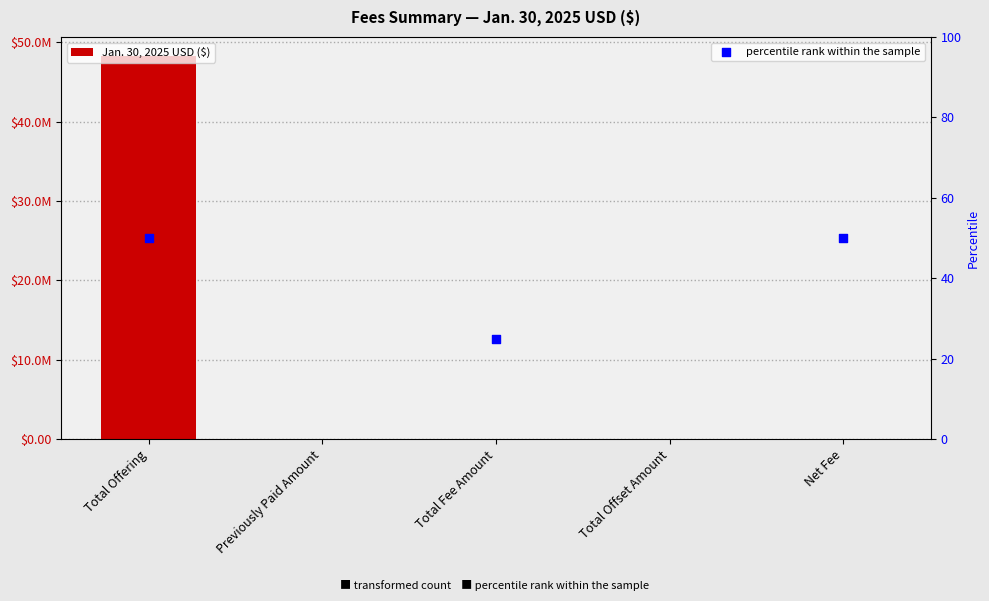

Between Previously Paid Amount and Total Fee Amount, which is larger?

Total Fee Amount